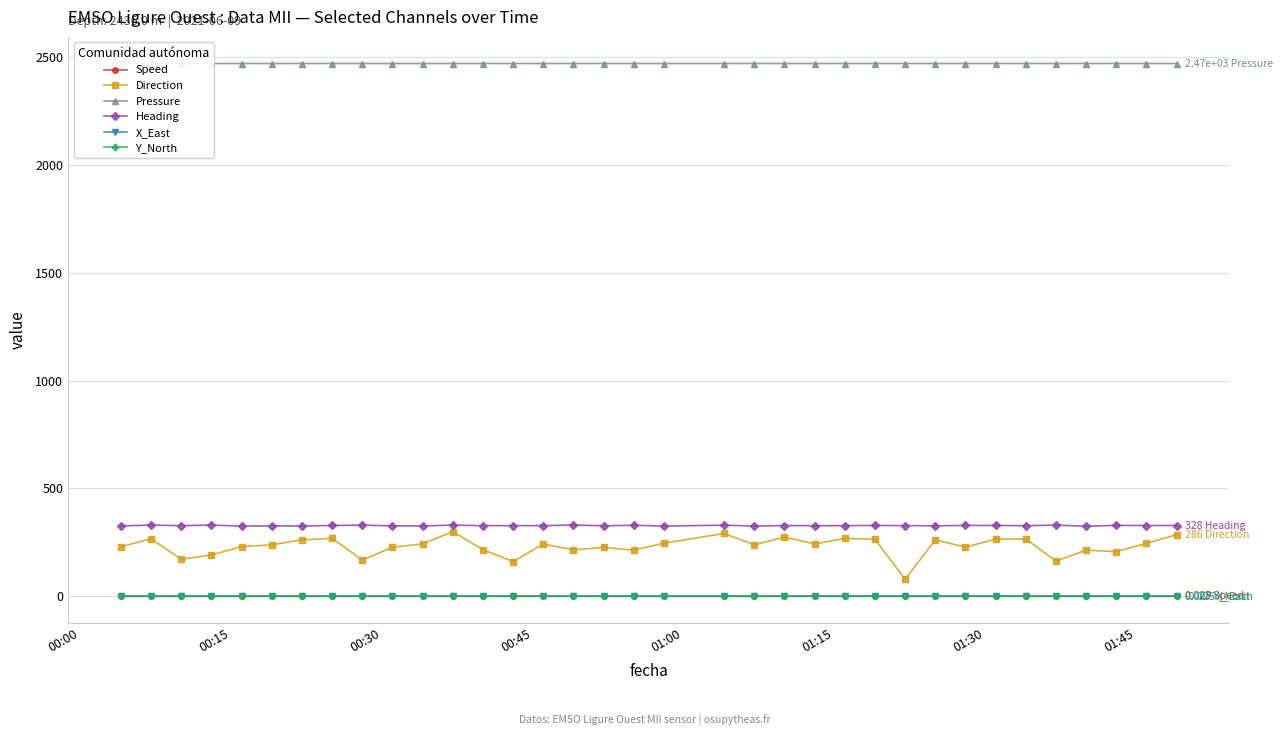

At how many categories does at least one series exceed 965?

35